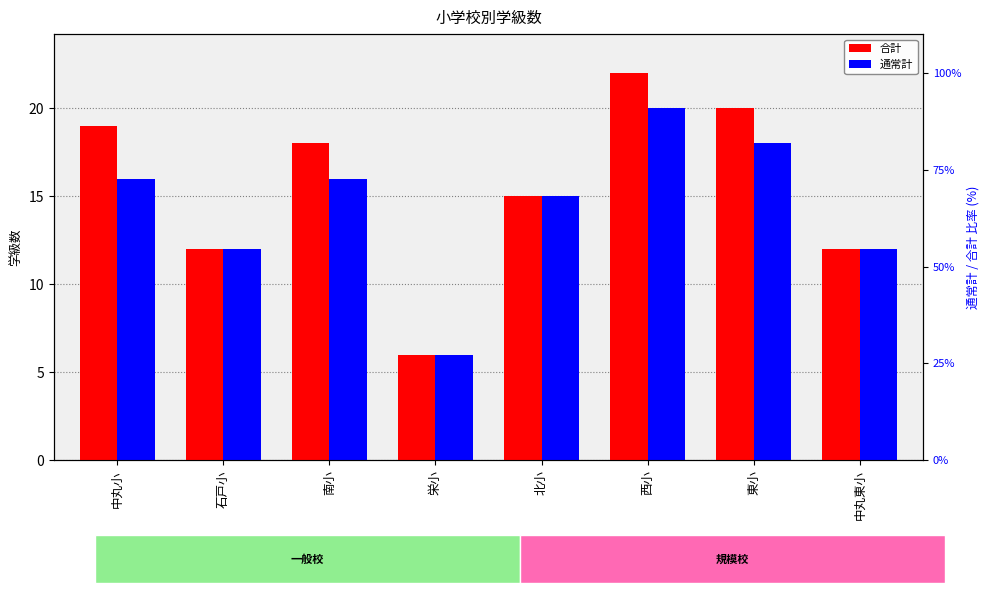

Which has a higher value, 栄小 or 西小?

西小